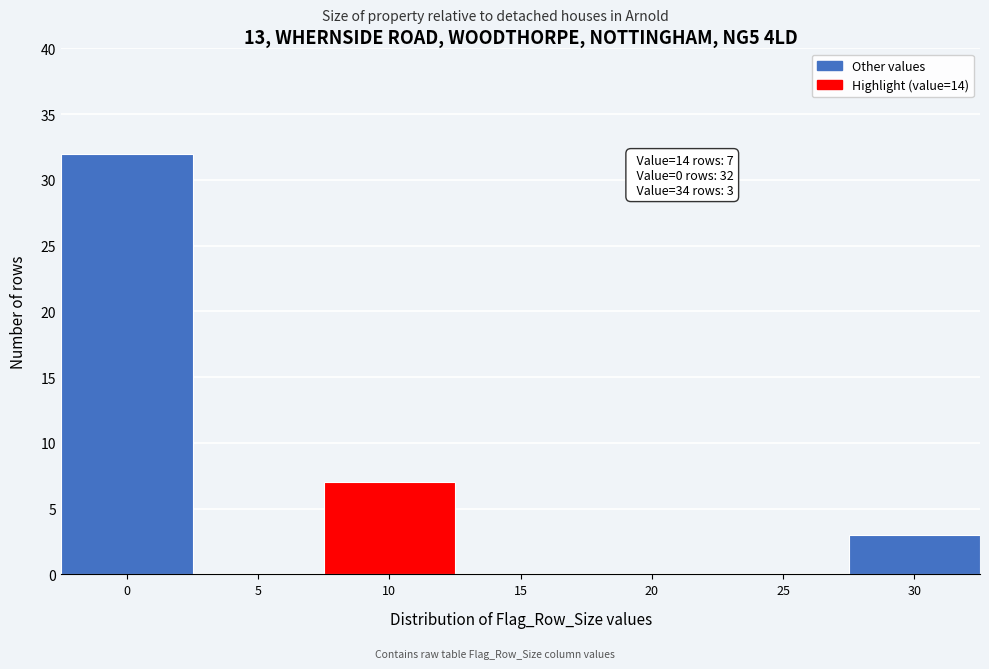

Reading left to right, transcribe all the data shown in this chart.

0=32	5=0	10=7	15=0	20=0	25=0	30=3